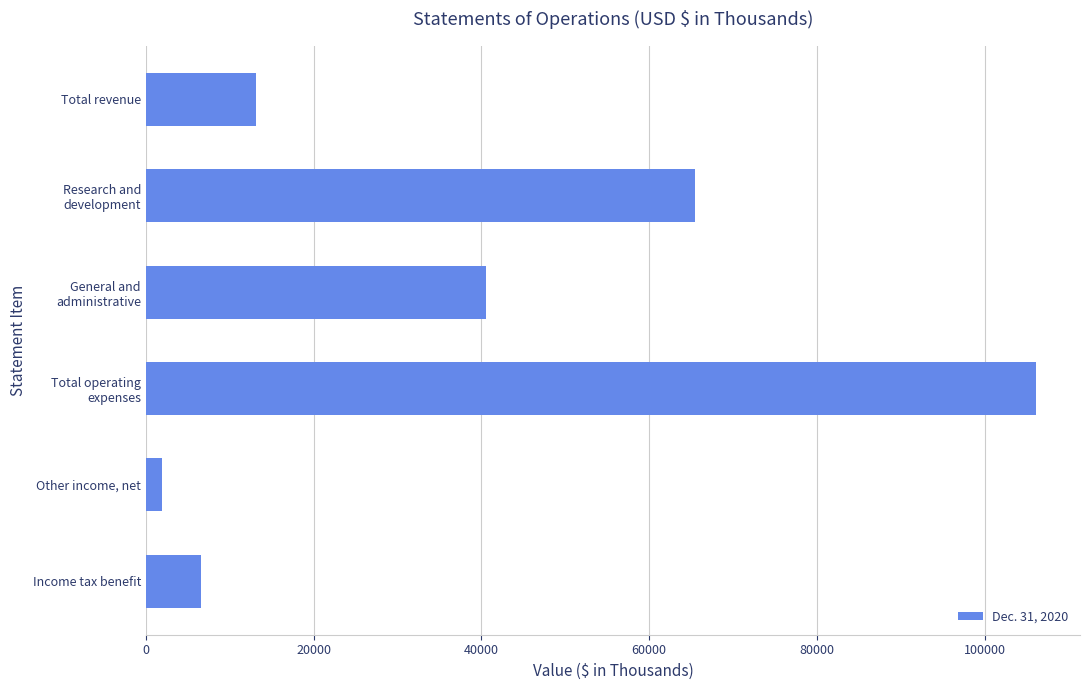

What is the difference between the maximum and minimum values?

104136